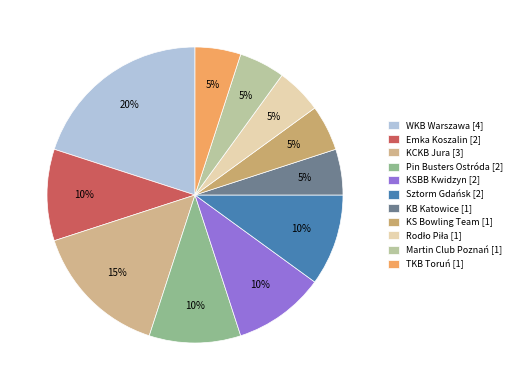

To the nearest percent, what is the average slice percentage?

9%